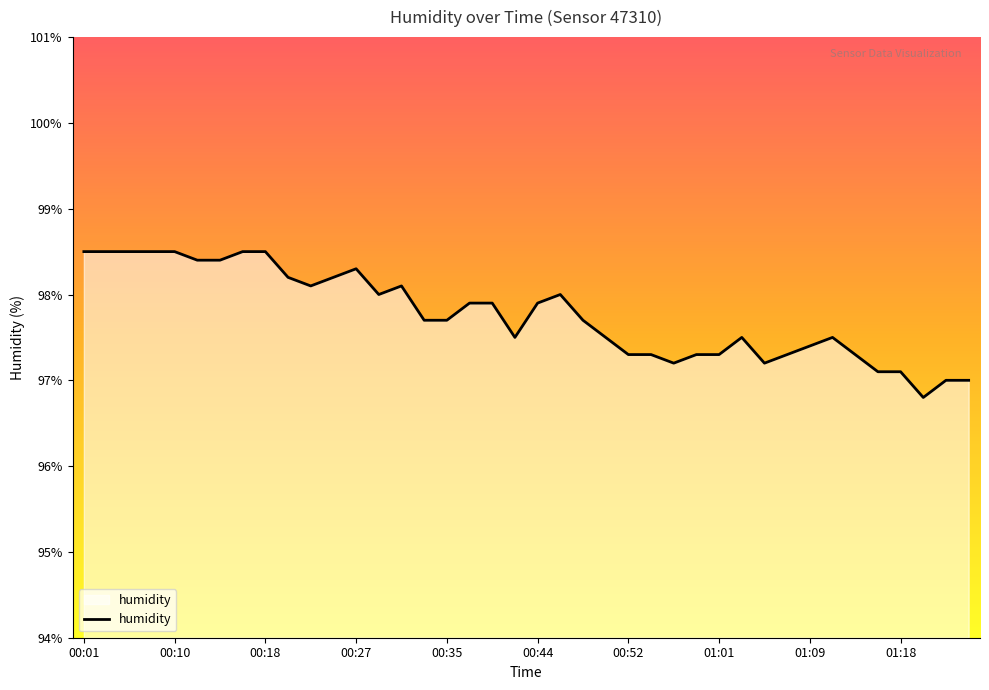

What is the greatest value displayed?

98.5